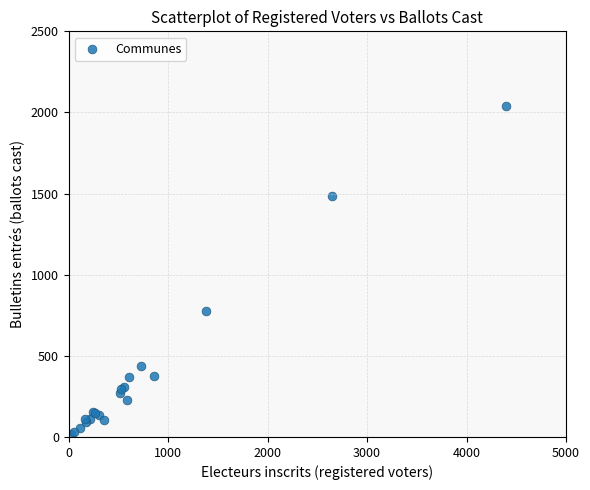

What Y value in the scatter plot is closest to 1030?

776